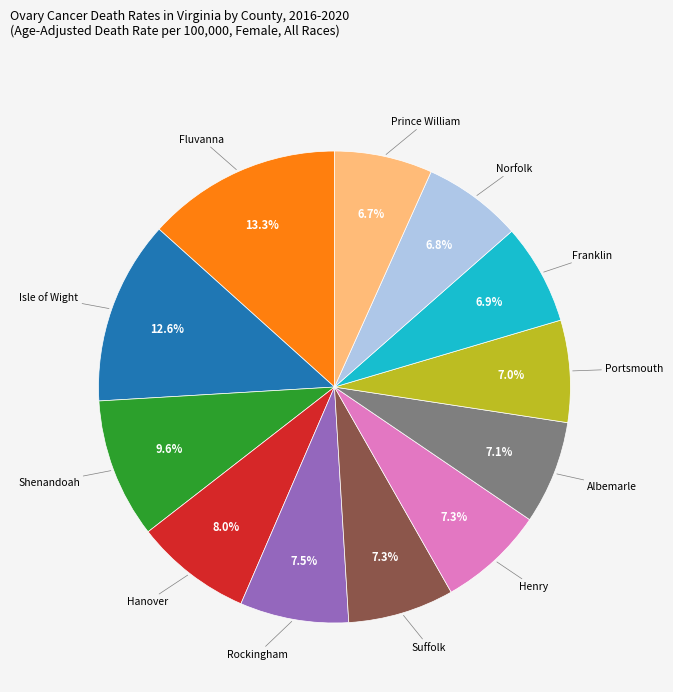

How many slices are in this pie chart?

12